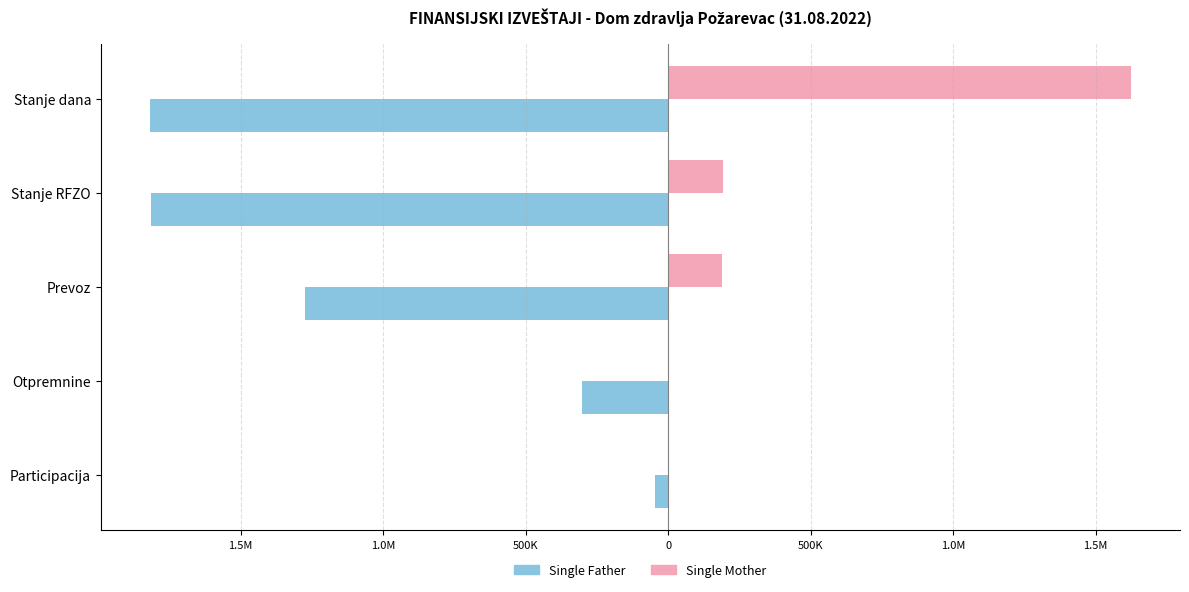

What are all the series names shown in the legend?

Single Father, Single Mother